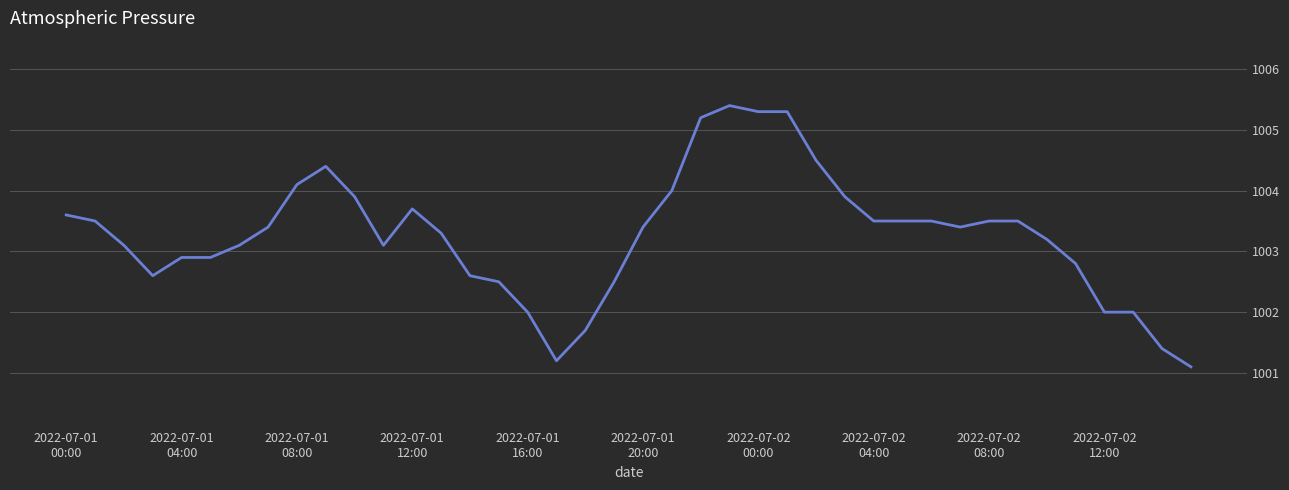

What is the smallest value displayed?

1001.1